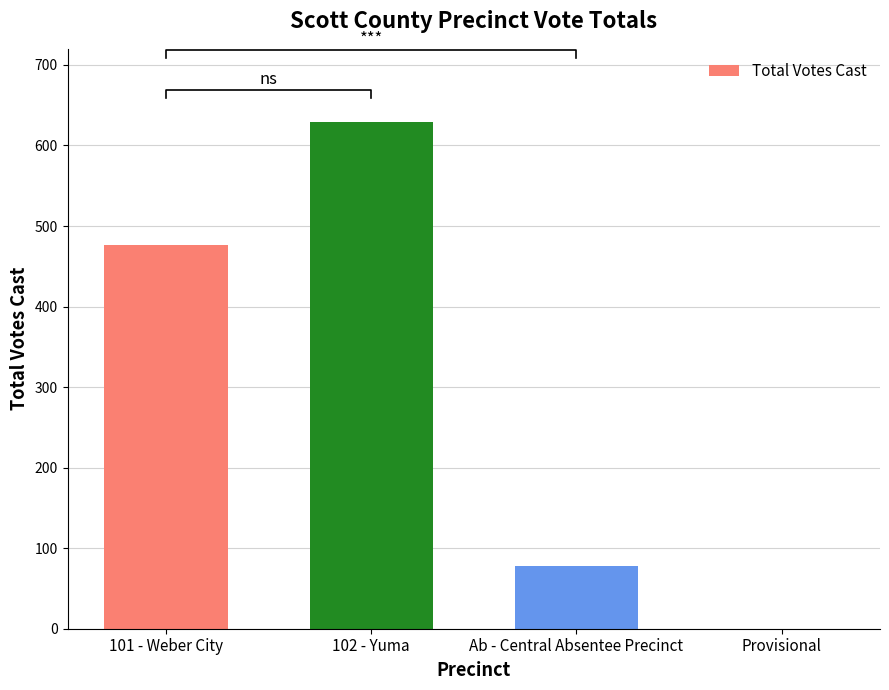

How many distinct data groups are displayed?

1